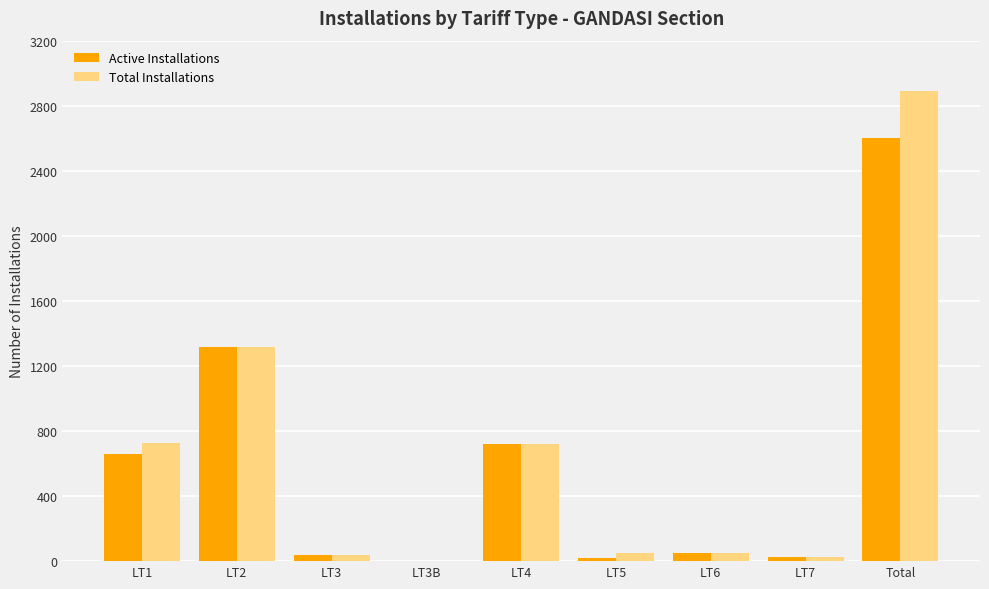

The value of Total Installations at LT1 is 724. True or false?

True